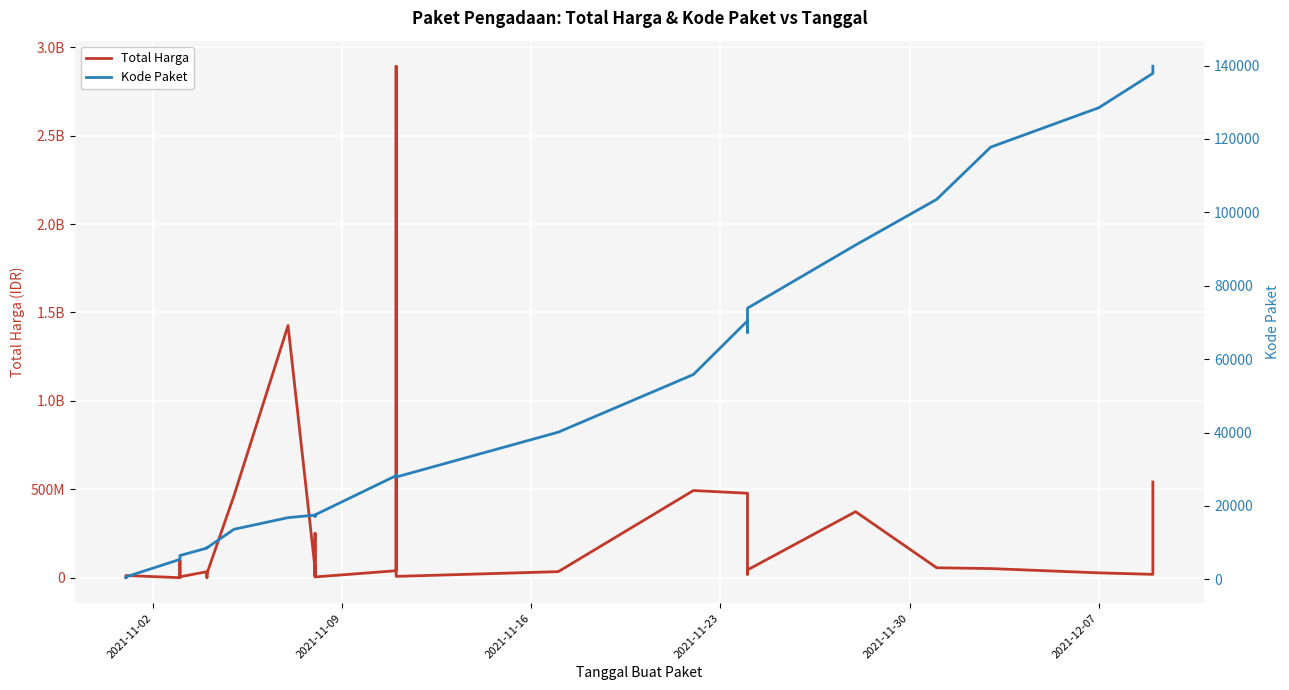

How many values in the Total Harga series are below 27412000?

17